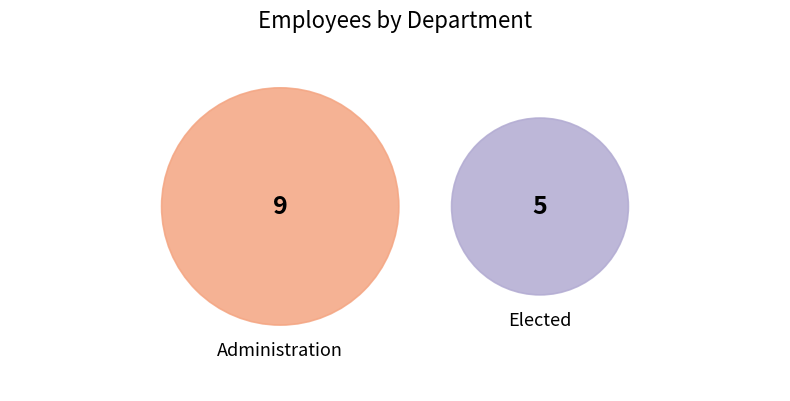

True or false: Elected accounts for 45% of the total.

False